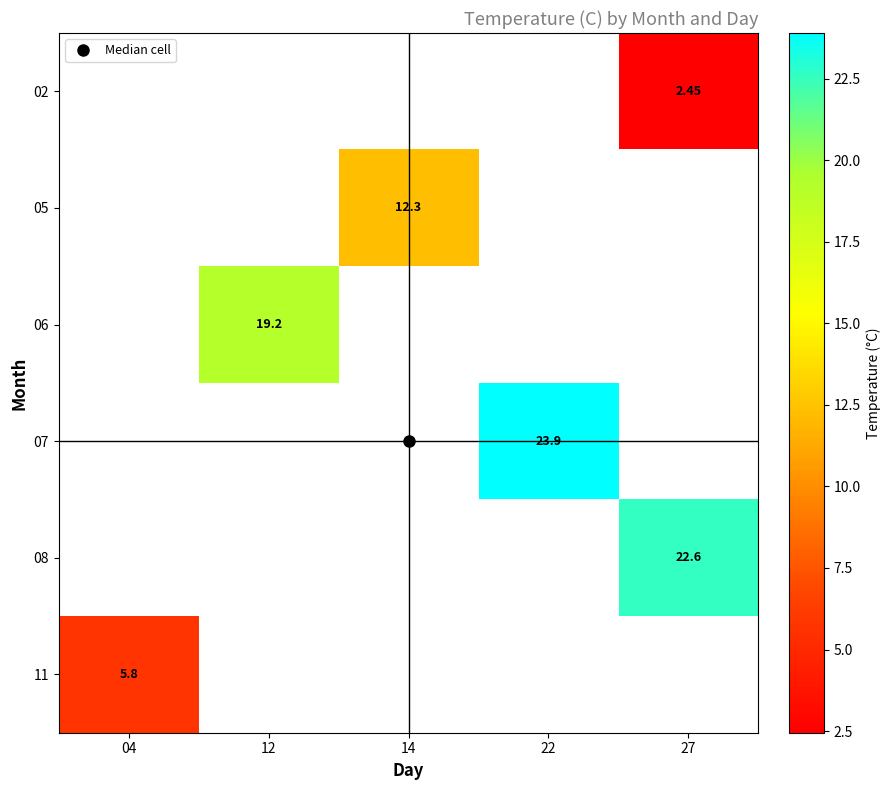

True or false: 07 has a value of 23.9 at 22.

True